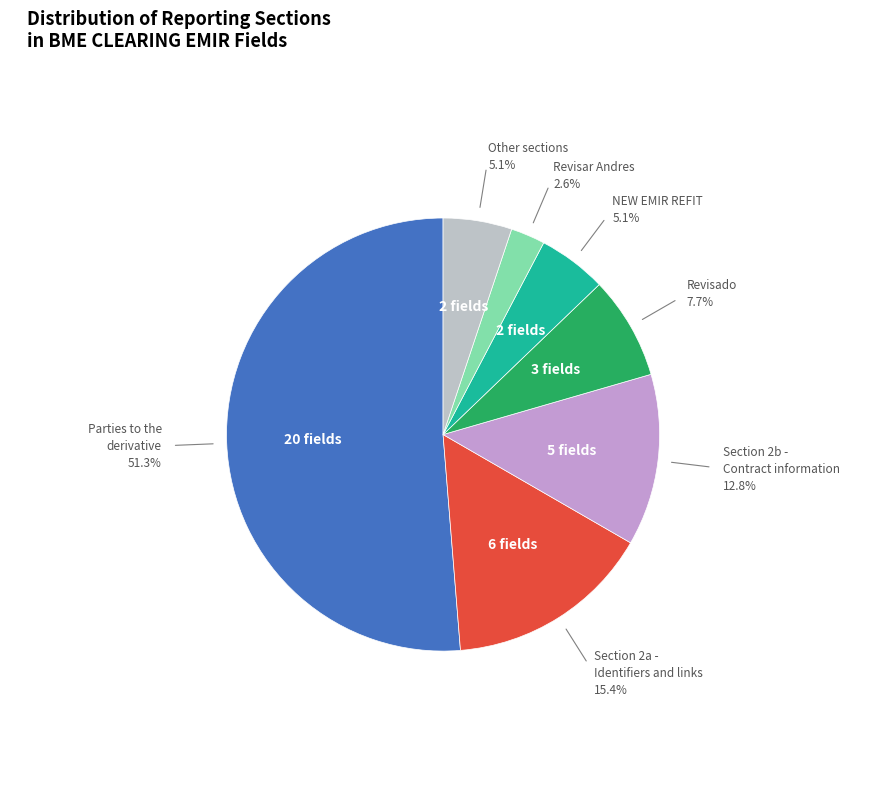

Is there any slice that represents more than half of the pie?

Yes